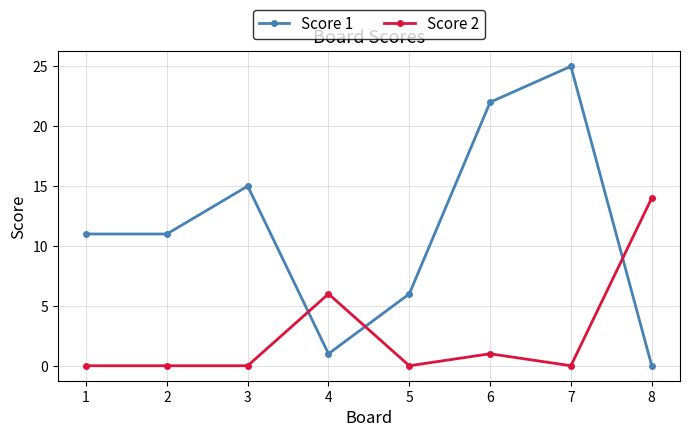

List the series in order of their peak value, highest first.

Score 1, Score 2